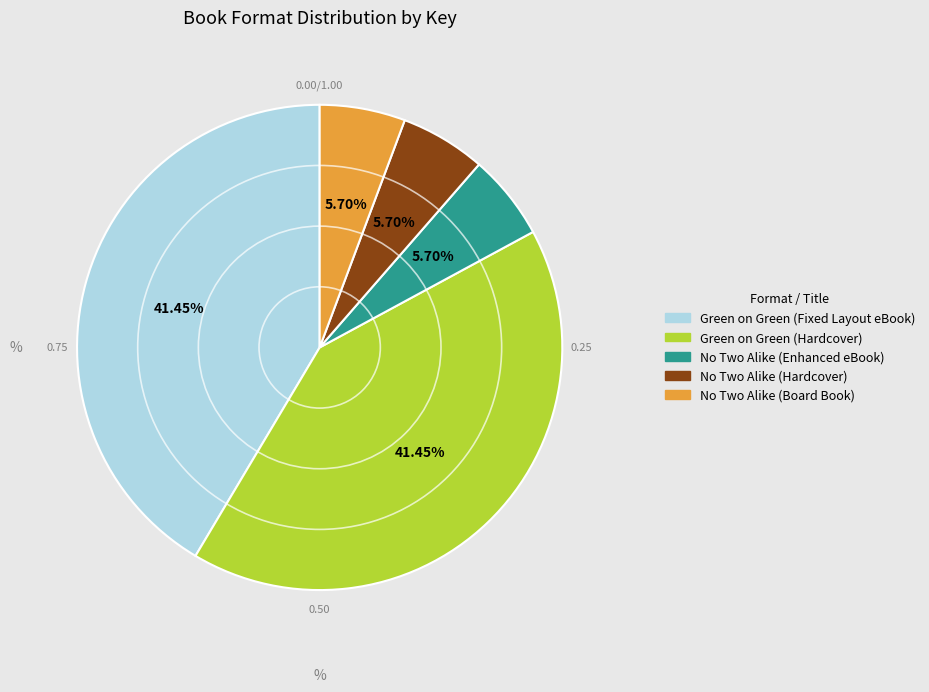

What is the ratio of the value at Green on Green (Fixed Layout eBook) to the value at No Two Alike (Board Book)?

7.3